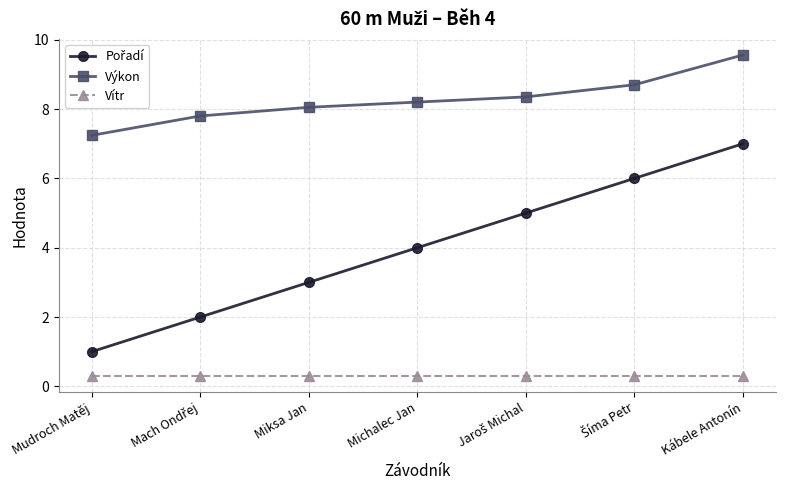

What is the label of the 7th point from the right?

Mudroch Matěj